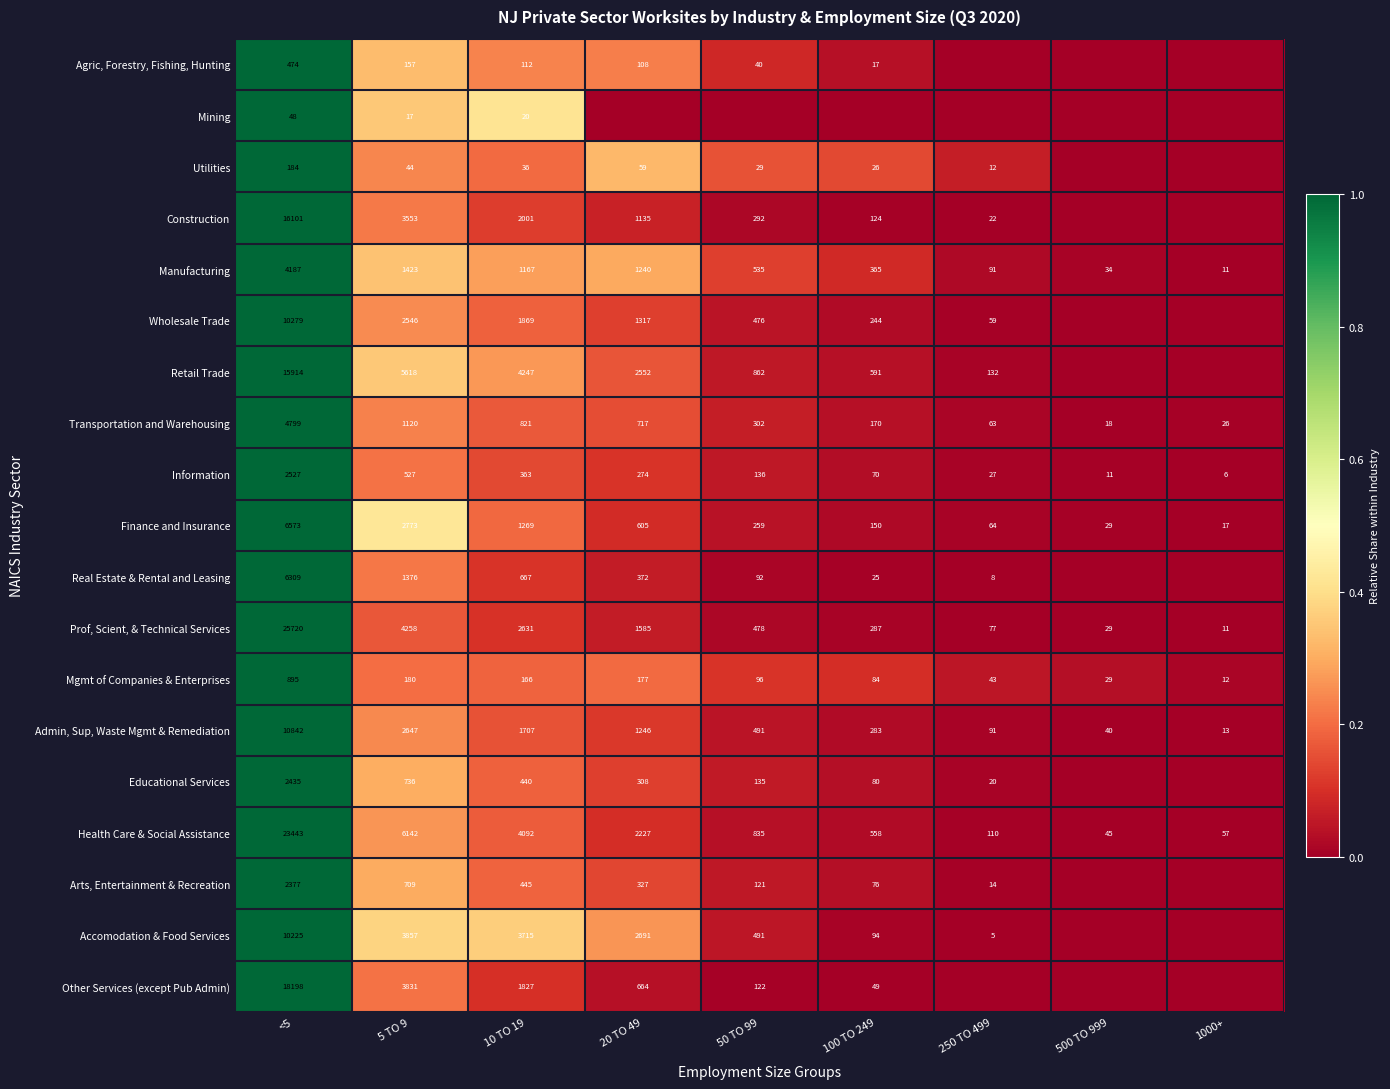

At which label does Health Care & Social Assistance reach its peak?

<5